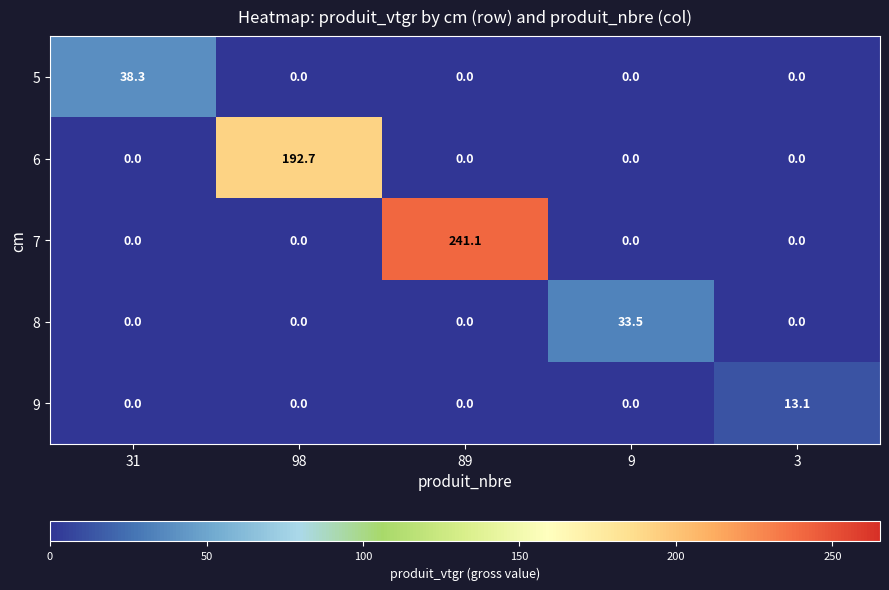

What is the difference between the maximum and minimum values in the 8 series?

33.5